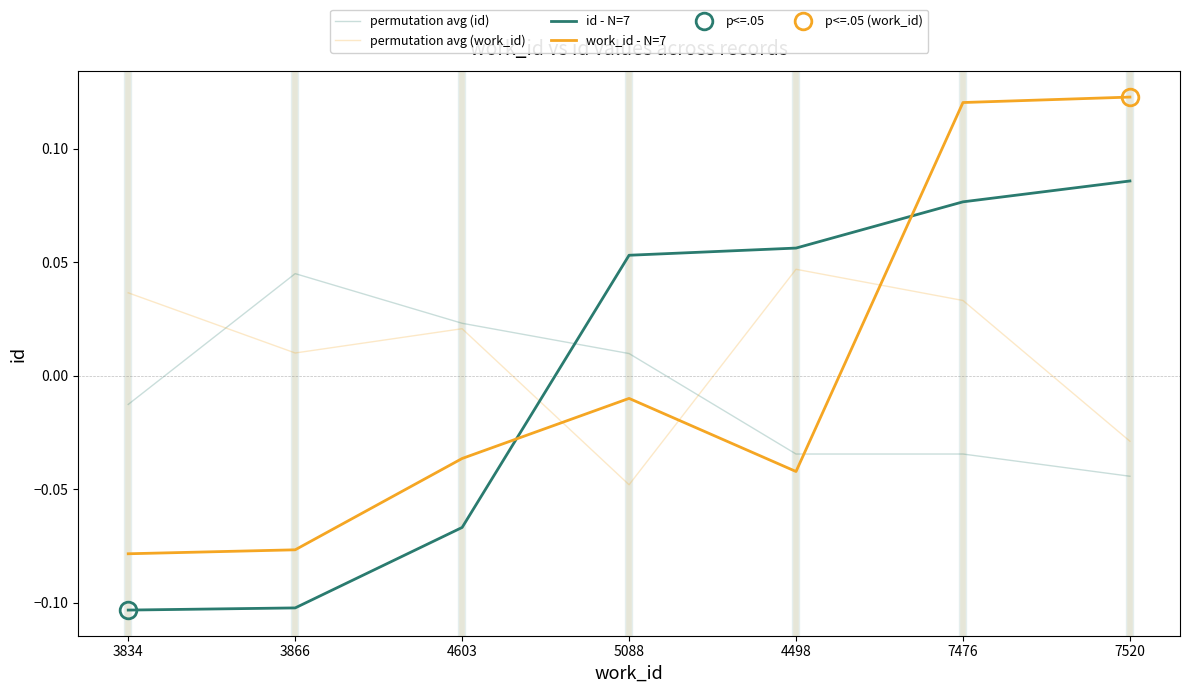

Reading left to right, transcribe all the data shown in this chart.

permutation avg (id): 3834=-0.0	3866=0.0	4603=0.0	5088=0.0	4498=-0.0	7476=-0.0	7520=-0.0
permutation avg (work_id): 3834=0.0	3866=0.0	4603=0.0	5088=-0.0	4498=0.0	7476=0.0	7520=-0.0
id - N=7: 3834=-0.1	3866=-0.1	4603=-0.1	5088=0.1	4498=0.1	7476=0.1	7520=0.1
work_id - N=7: 3834=-0.1	3866=-0.1	4603=-0.0	5088=-0.0	4498=-0.0	7476=0.1	7520=0.1